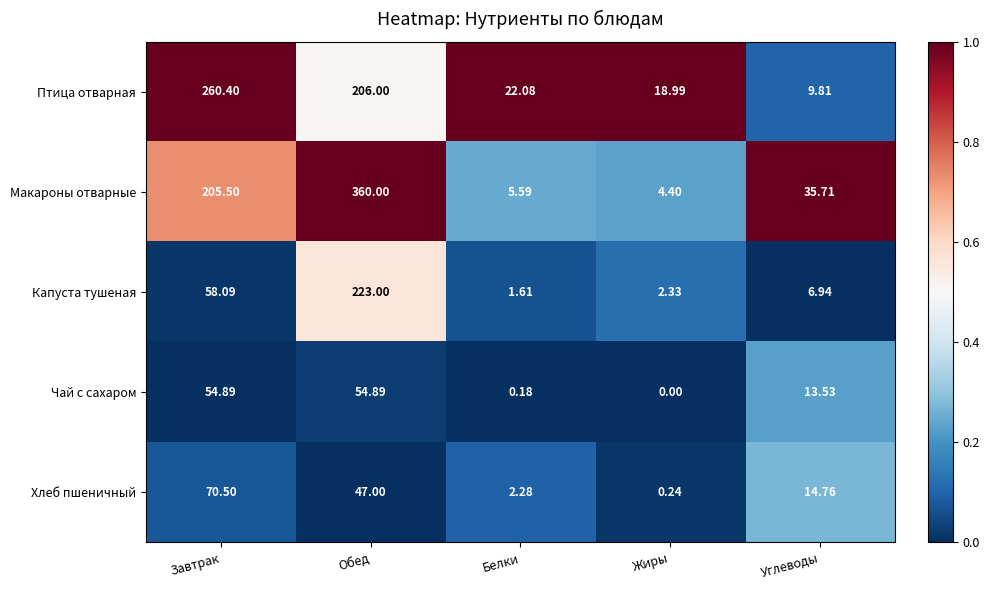

At which category does the chart reach its minimum across all series?

Жиры